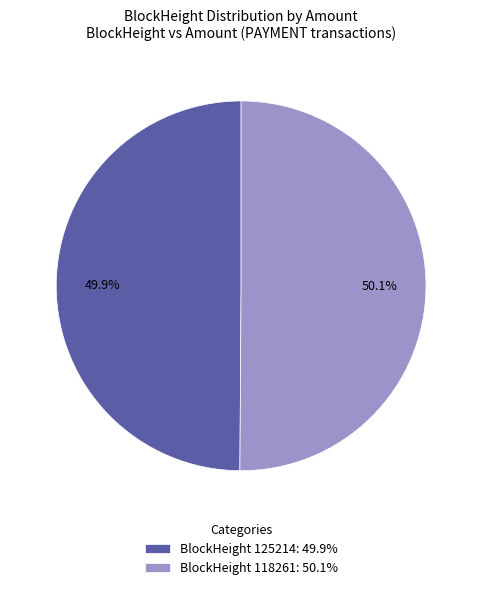

Approximately how many times larger is the value at BlockHeight 125214: 49.9% compared to BlockHeight 118261: 50.1%?

1.0